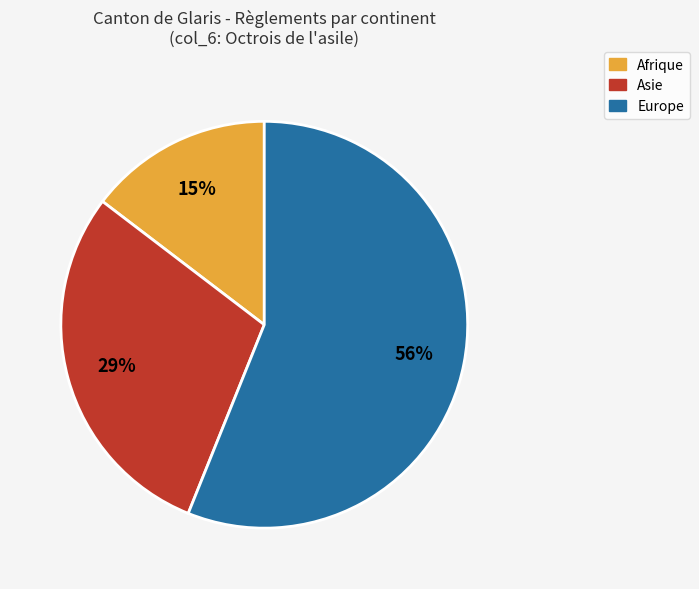

To the nearest percent, what portion does Europe represent?

56%